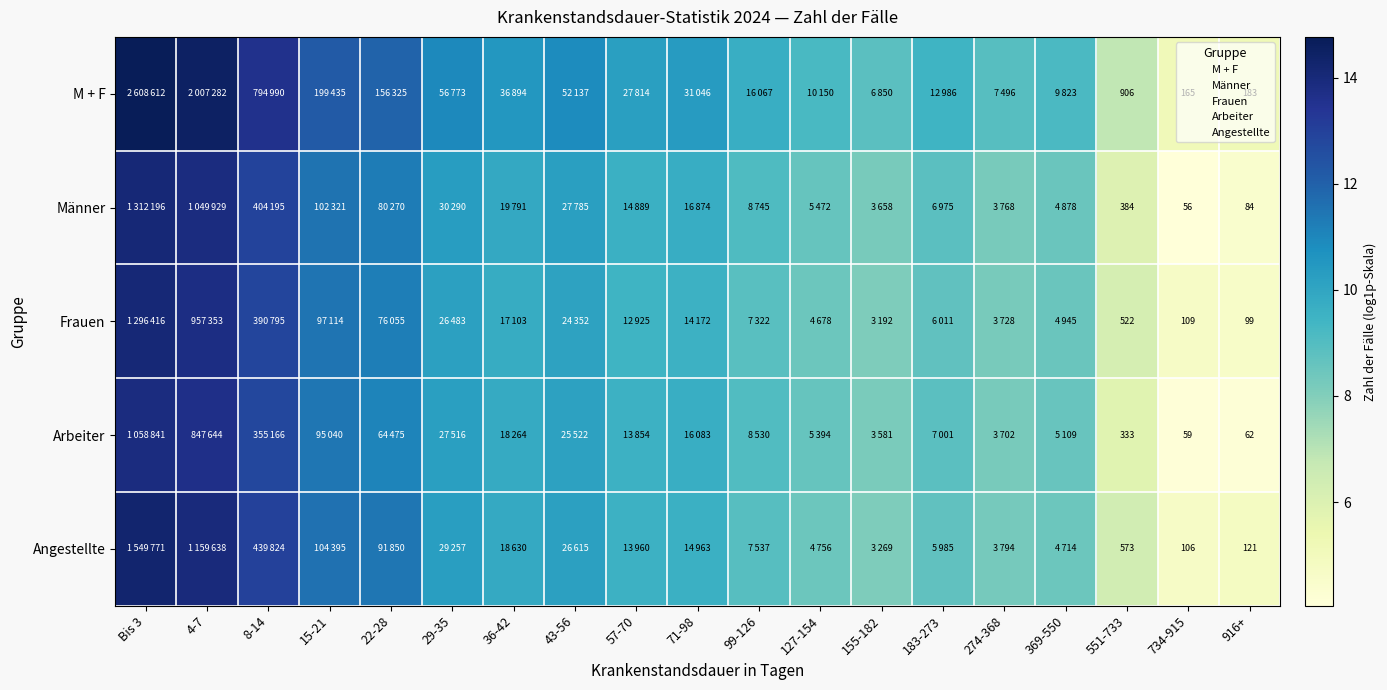

Which series has the largest range (max minus min)?

Männer